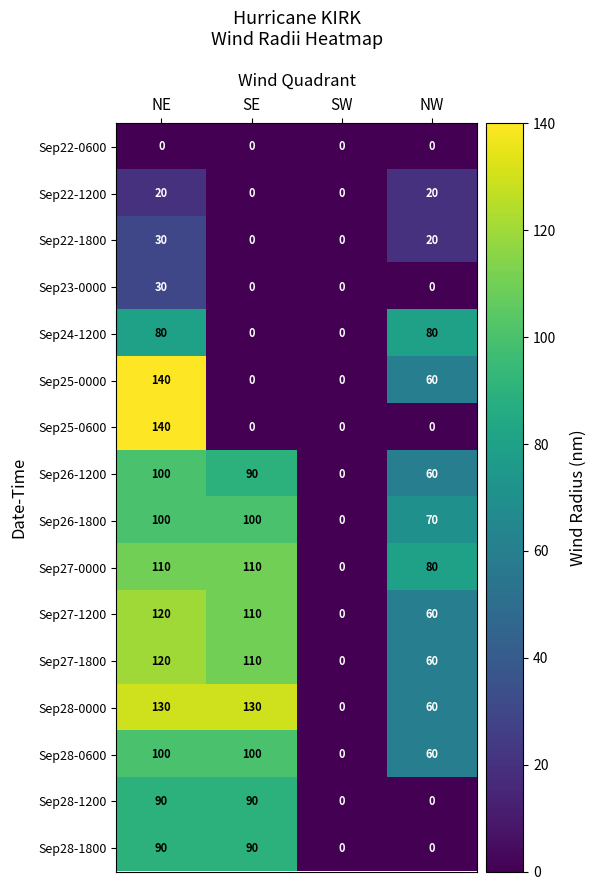

What is the approximate value of Sep26-1800 at NW, to the nearest 50?

50